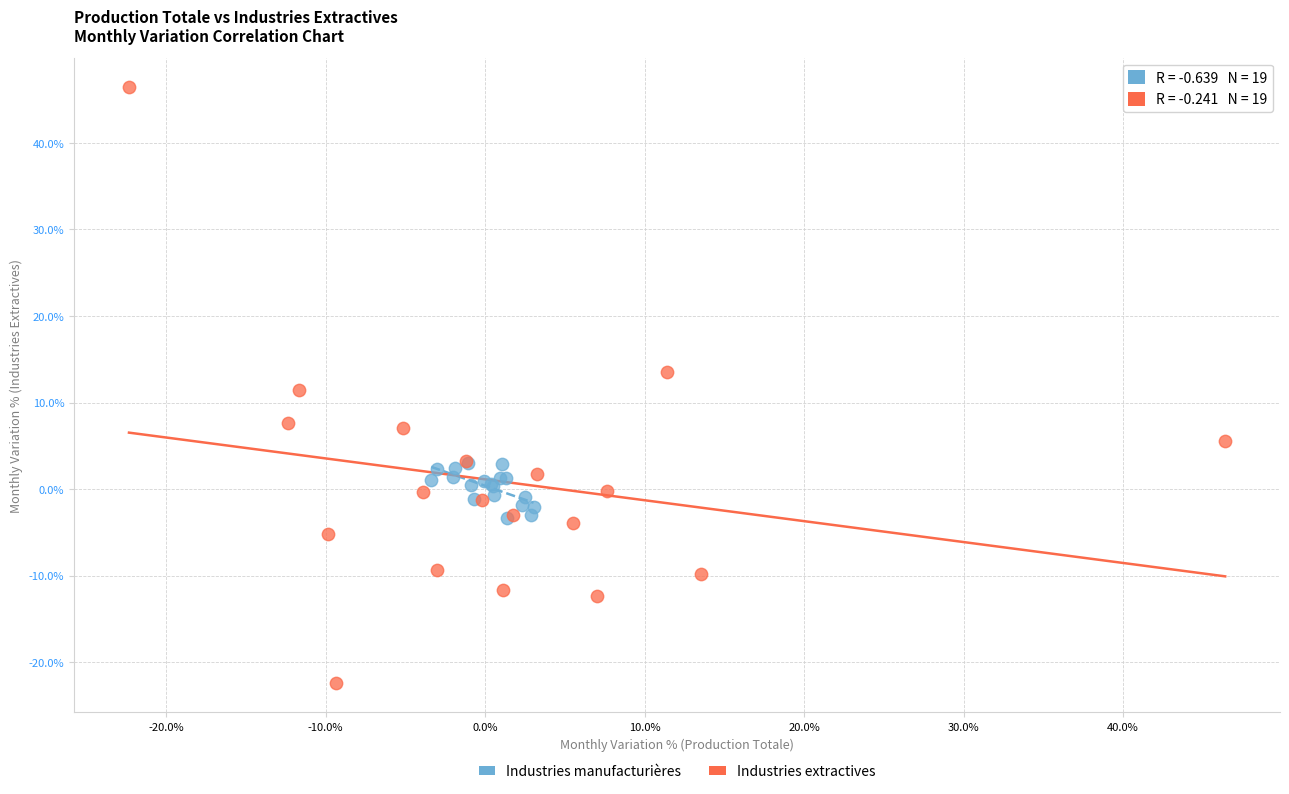

Which series reaches the maximum Y coordinate?

Industries extractives